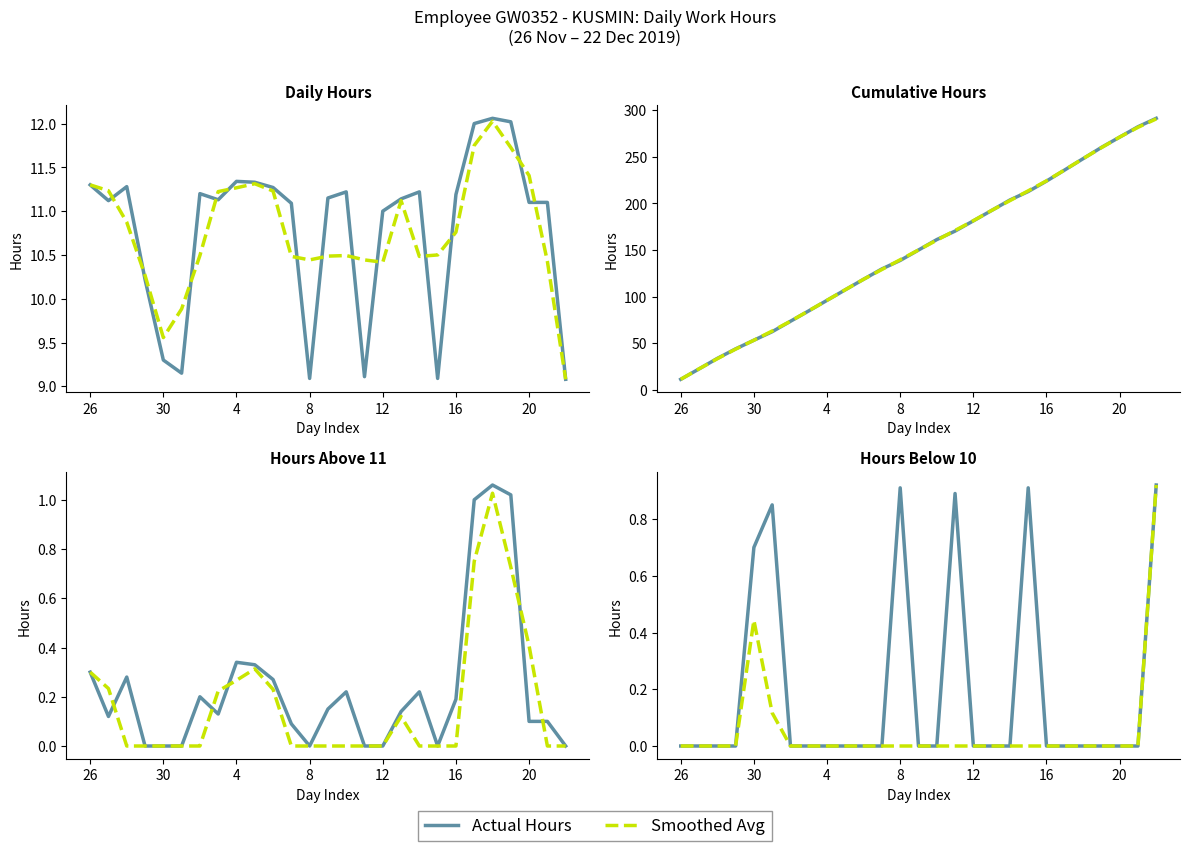

The value of Smoothed Avg at 30 is 0.6. True or false?

False